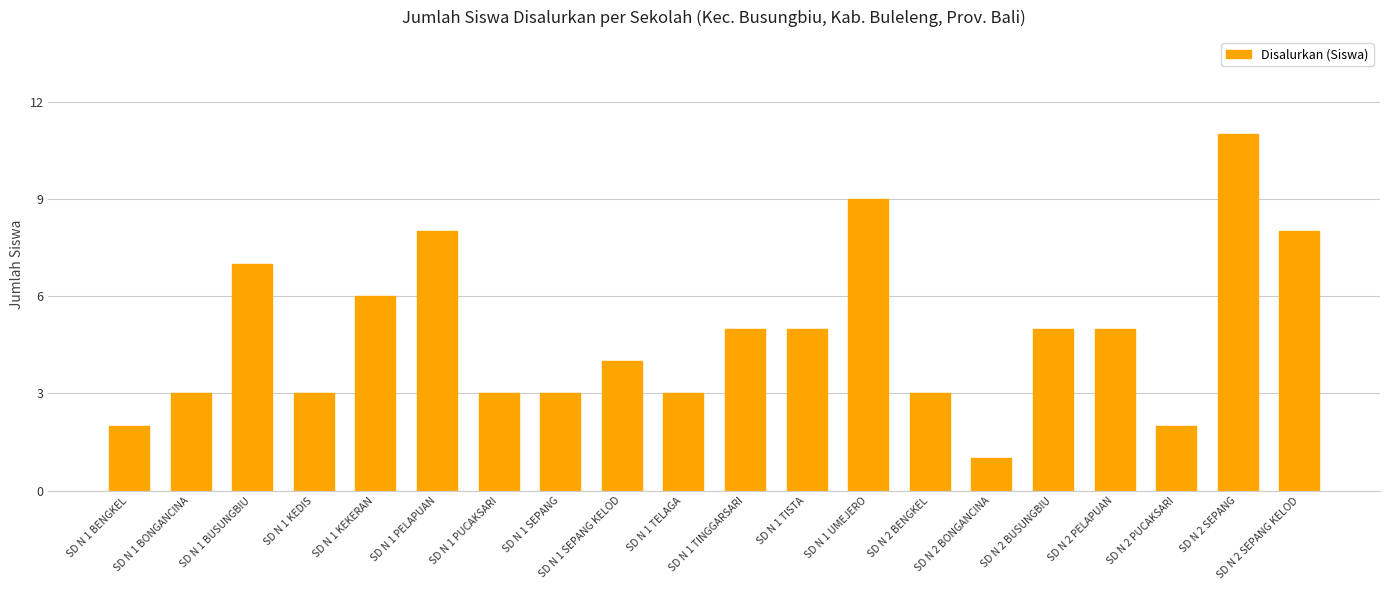

What is the change in value from SD N 1 BUSUNGBIU to SD N 2 PELAPUAN?

-2